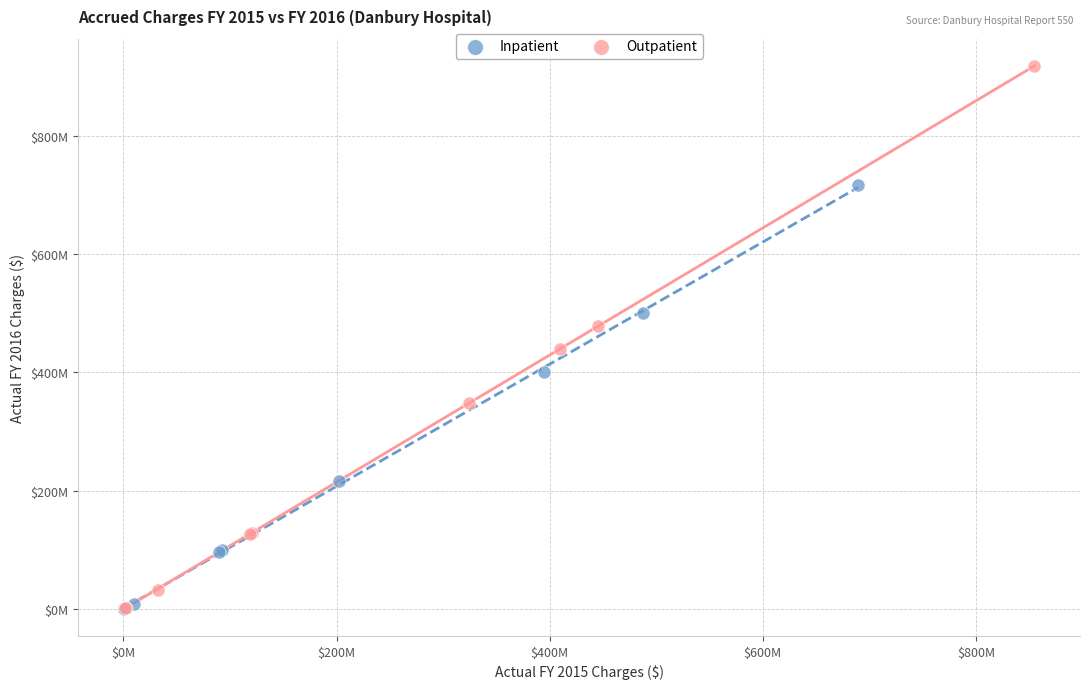

What are all the series names shown in the legend?

Inpatient, Outpatient